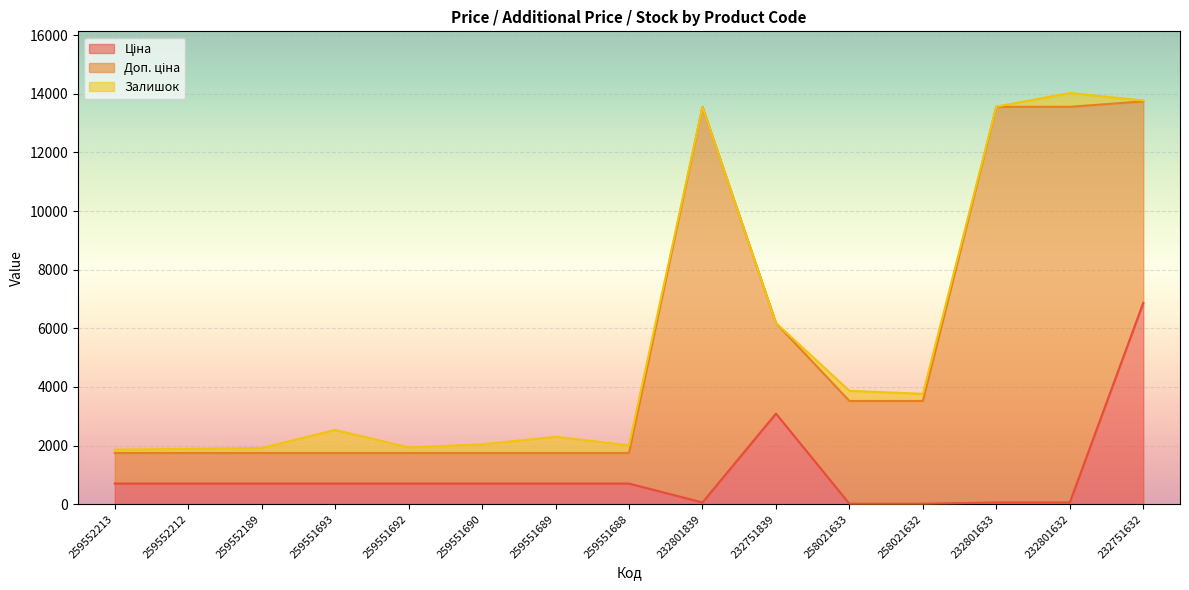

Which series has the largest total across all categories?

Доп. ціна